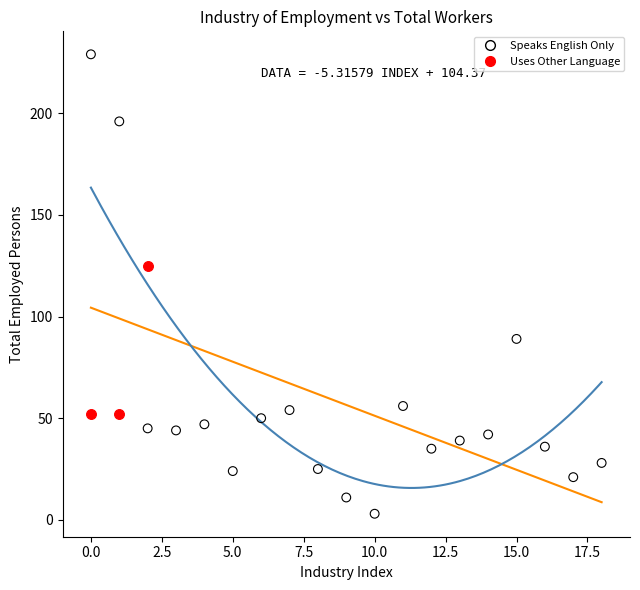

Which series has the largest Y range (max minus min)?

Speaks English Only